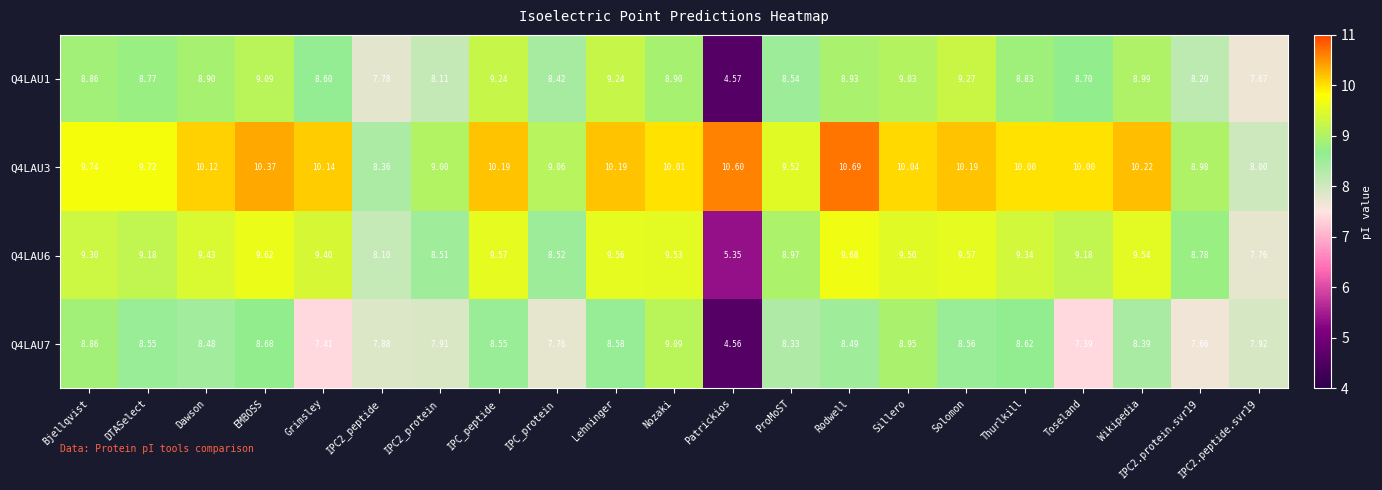

What is the maximum value shown in the chart?

10.7